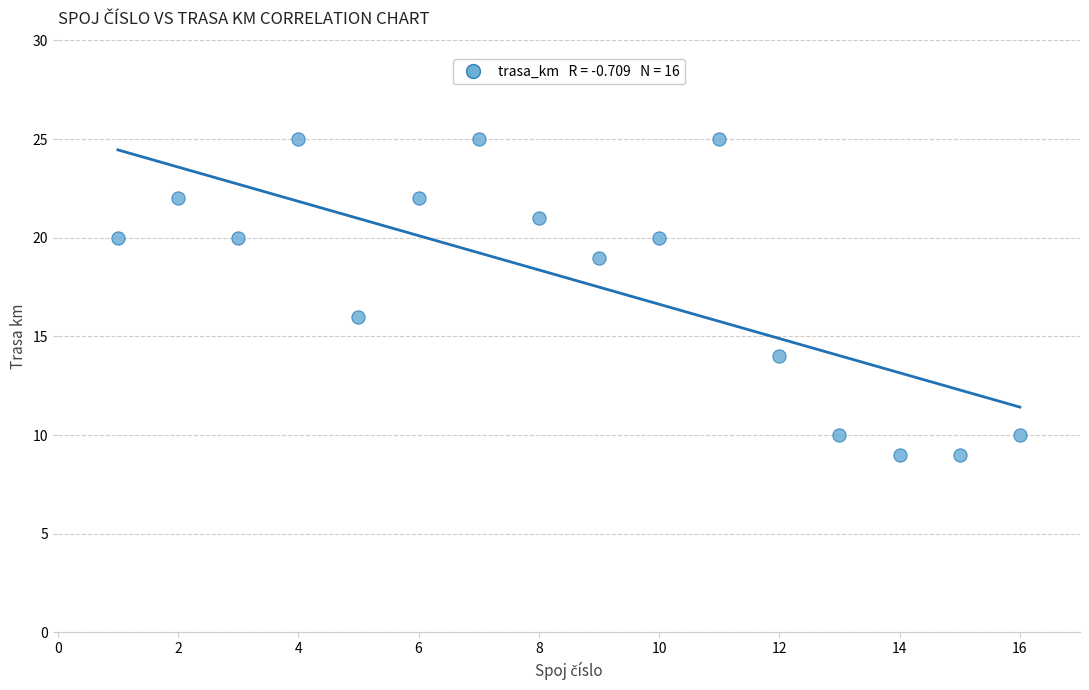

What Y value in the scatter plot is closest to 17?

16